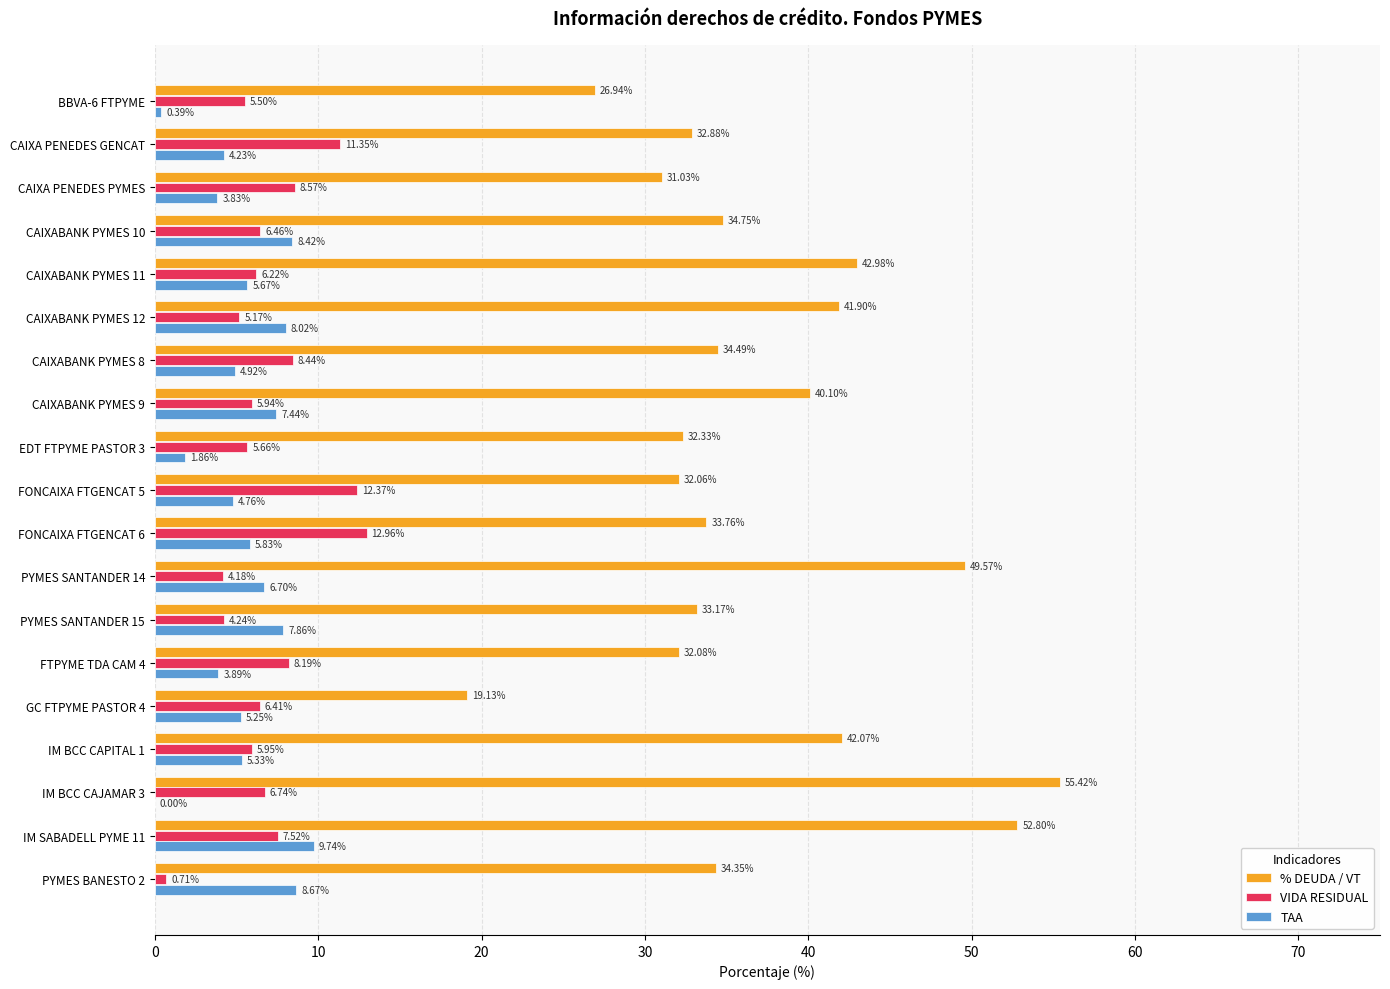

What is the sum of the VIDA RESIDUAL values at FONCAIXA FTGENCAT 6 and IM SABADELL PYME 11?

20.5